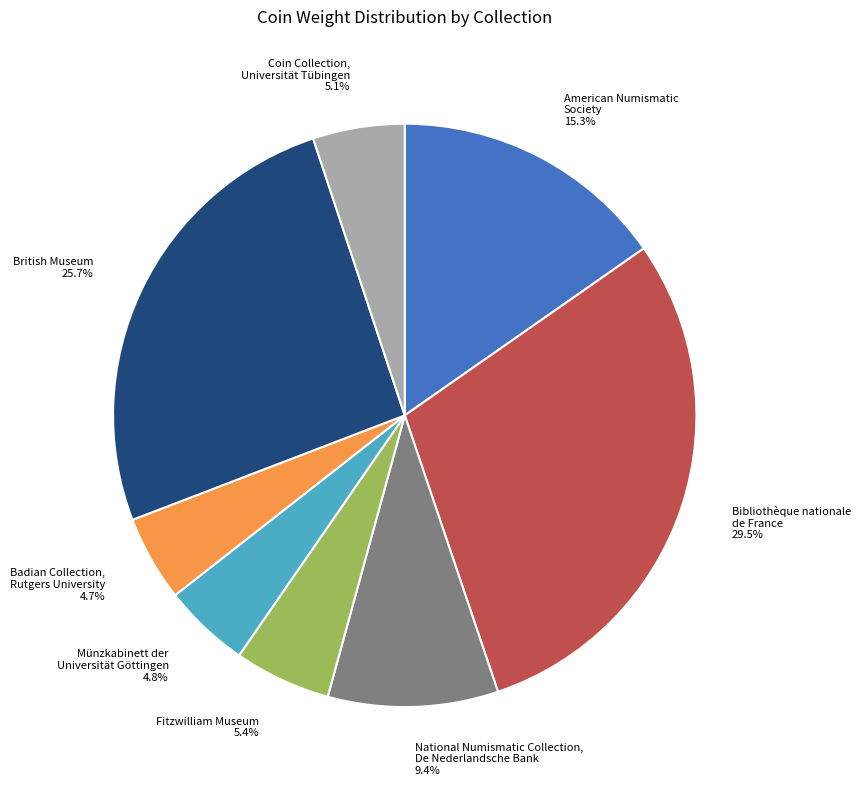

Count the number of slices in the pie.

8